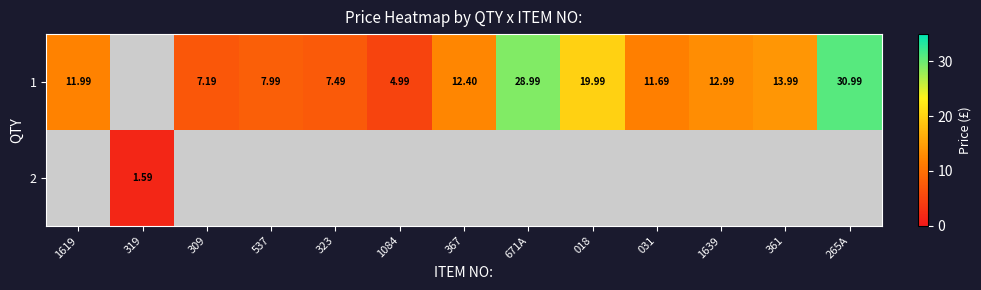

Is the value of 2 at 319 greater than the value of 1 at 367?

No